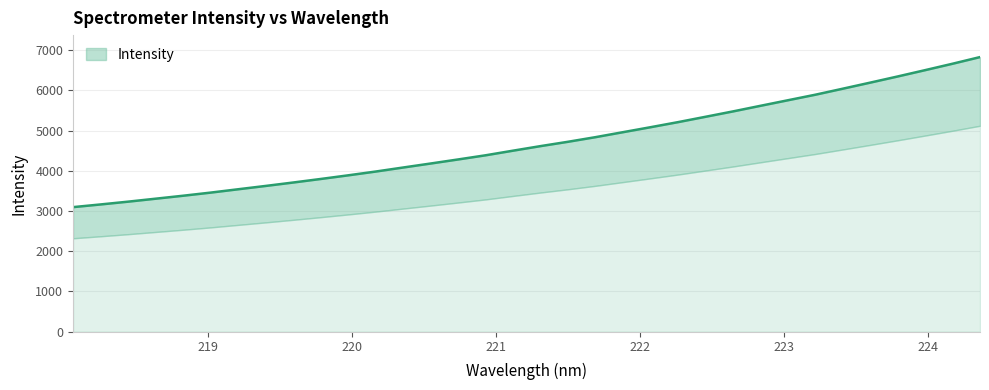

True or false: the data has more than 1 interior local peaks.

False